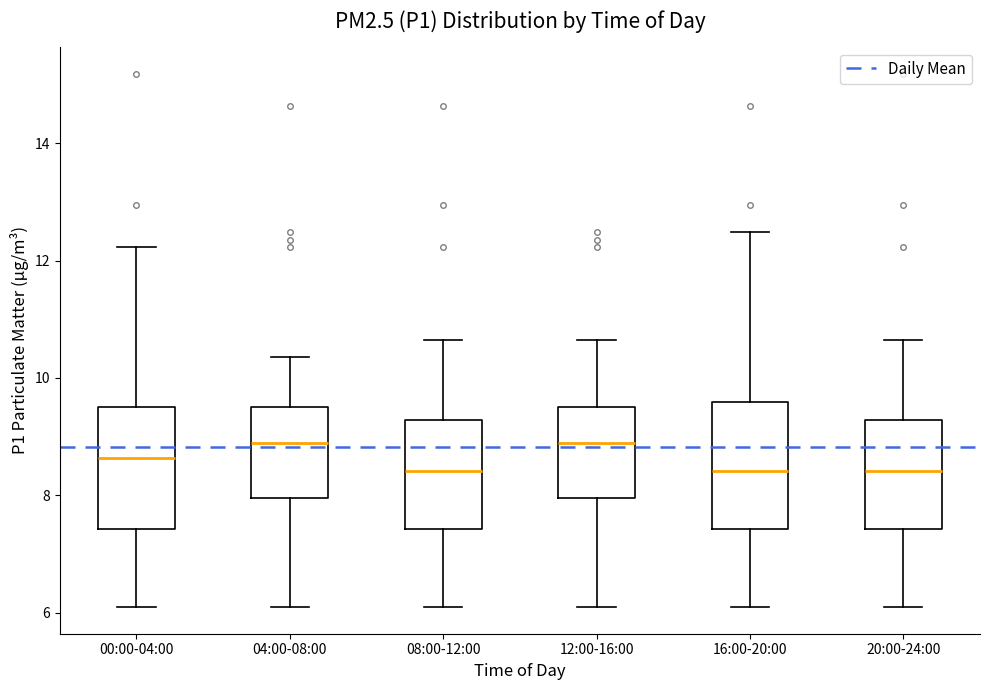

Reading left to right, transcribe this box plot: for each box, give where its median line is, the range the box spans, and where its two whiskers end, as read against the y-axis. The values are not printed on the chart, so give them approximately, as read against the axis.

00:00-04:00: median 8.6, box 7.4 to 9.6, whiskers 6.2 to 12.2
04:00-08:00: median 8.8, box 8.0 to 9.6, whiskers 6.2 to 10.4
08:00-12:00: median 8.4, box 7.4 to 9.2, whiskers 6.2 to 10.6
12:00-16:00: median 8.8, box 8.0 to 9.6, whiskers 6.2 to 10.6
16:00-20:00: median 8.4, box 7.4 to 9.6, whiskers 6.2 to 12.4
20:00-24:00: median 8.4, box 7.4 to 9.2, whiskers 6.2 to 10.6